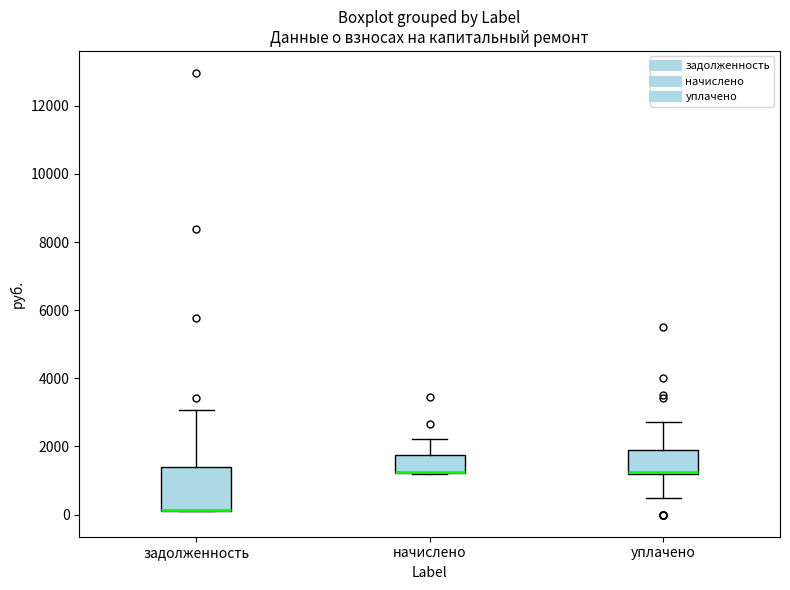

Reading left to right, read every box against the y-axis: the position of its median line, the range the box covers, and the ends of its whiskers. The values are not printed on the chart, so give them approximately, as read against the axis.

задолженность: median 200 (drawn on the box's lower edge), box 200 to 1400, whiskers 200 to 3000
начислено: median 1200 (drawn on the box's lower edge), box 1200 to 1800, whiskers 1200 to 2200
уплачено: median 1200 (drawn on the box's lower edge), box 1200 to 2000, whiskers 600 to 2800